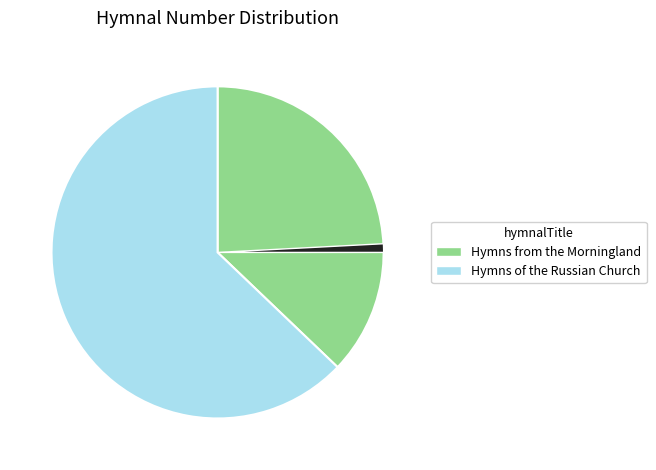

Is there a majority slice in this chart?

Yes